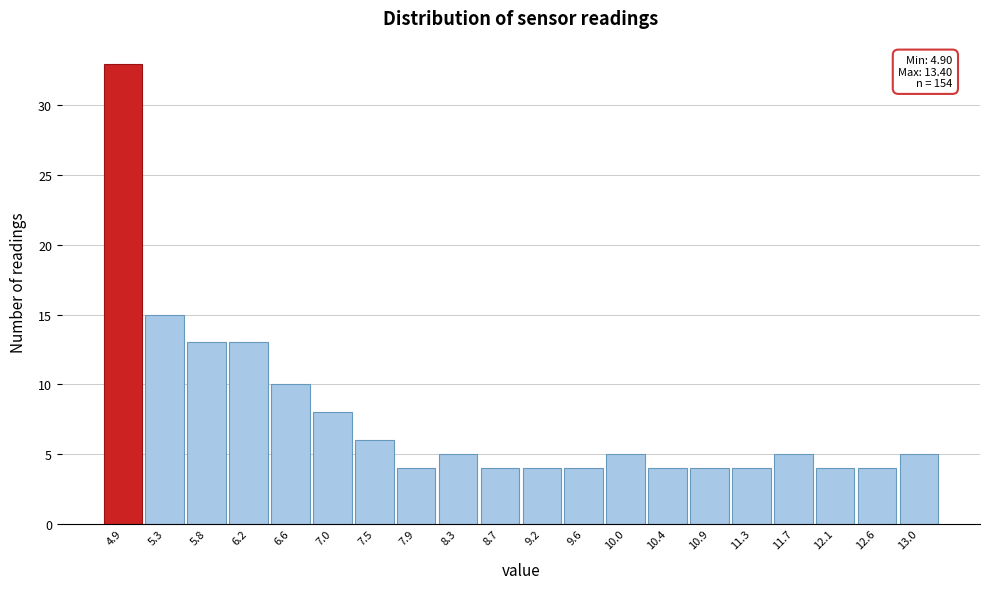

Reading left to right, transcribe all the data shown in this chart.

4.9=33	5.3=15	5.8=13	6.2=13	6.6=10	7.0=8	7.5=6	7.9=4	8.3=5	8.7=4	9.2=4	9.6=4	10.0=5	10.4=4	10.9=4	11.3=4	11.7=5	12.1=4	12.6=4	13.0=5